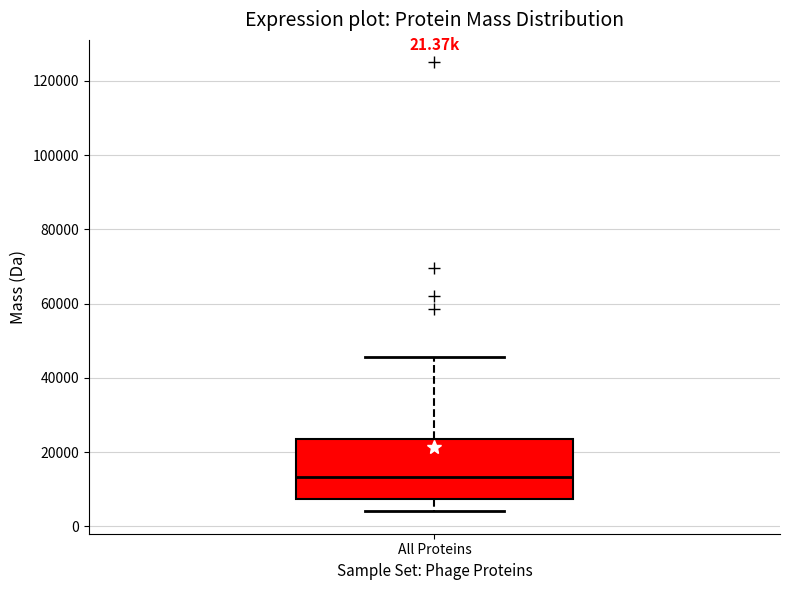

Where is the lower edge of the box for All Proteins on the y-axis? The values are not printed on the chart, so give them approximately, as read against the axis.

8000